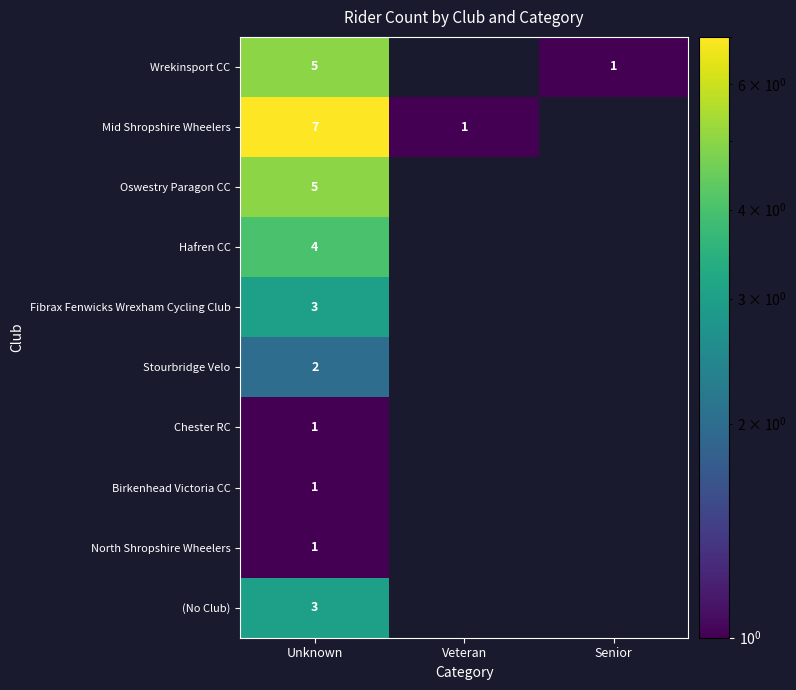

Is the value of Mid Shropshire Wheelers at Veteran greater than the value of (No Club) at Unknown?

No